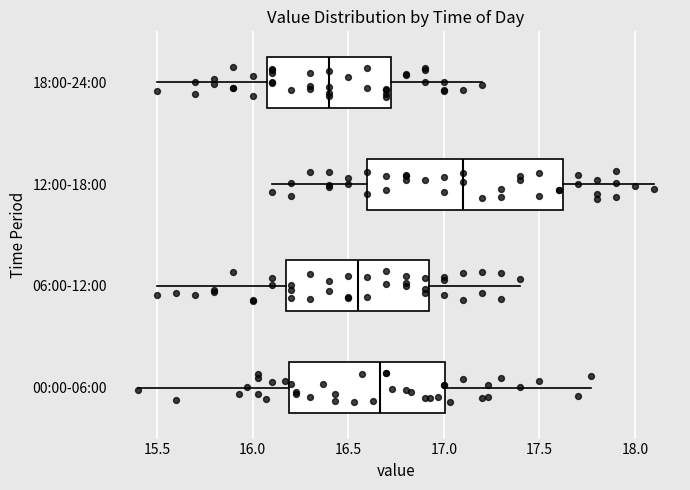

Which box is the widest, from its left edge to its right edge?

12:00-18:00